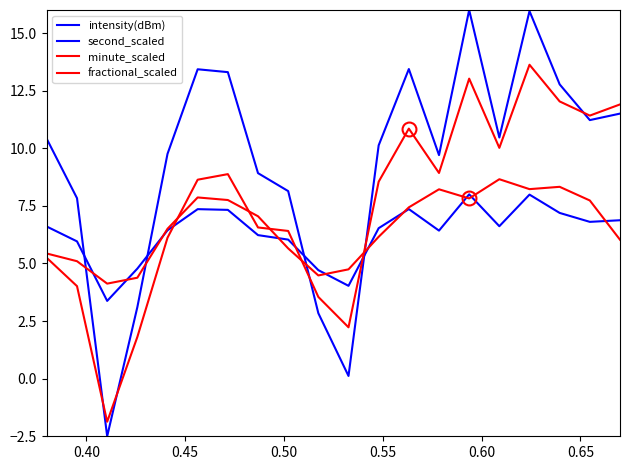

Does the chart display data point markers on the line(s)?

No